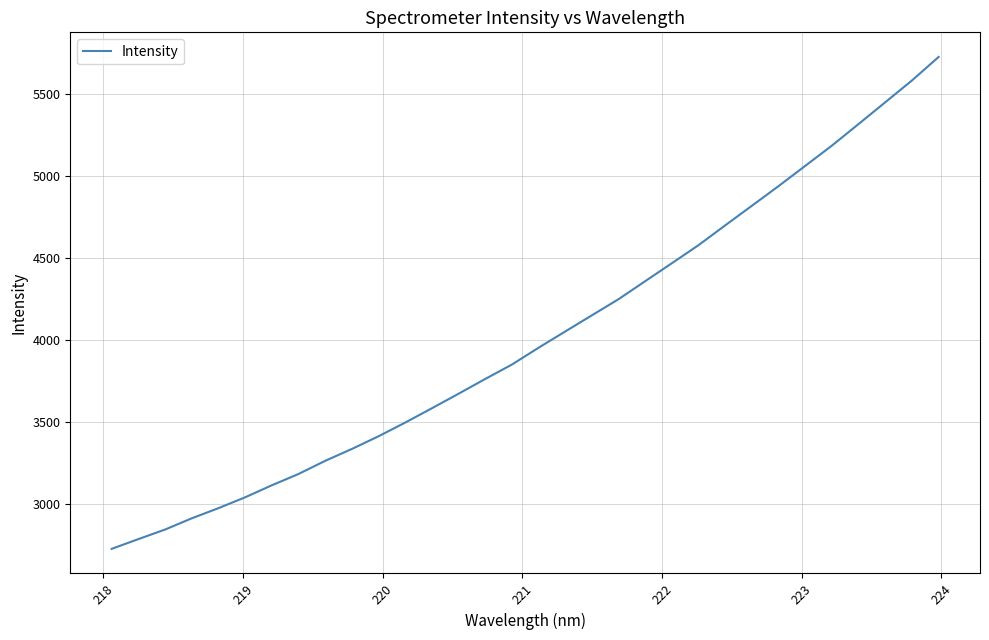

What is the smallest value displayed?

2729.4